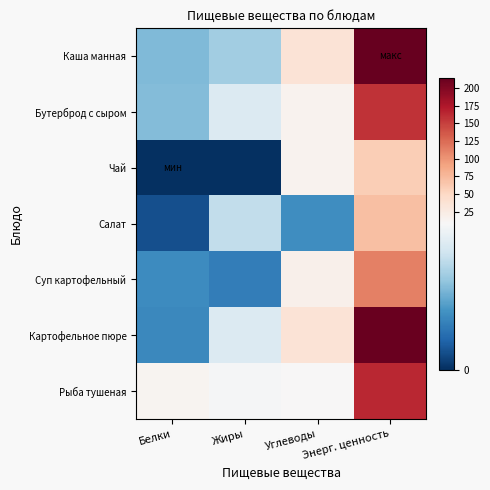

Reading left to right, list all the values displayed in this chart.

Каша манная: Белки=4.5	Жиры=5.3	Углеводы=37.1	Энерг. ценность=214.7
Бутерброд с сыром: Белки=4.6	Жиры=7.0	Углеводы=14.8	Энерг. ценность=157.0
Чай: Белки=0.0	Жиры=0.0	Углеводы=14.9	Энерг. ценность=59.4
Салат: Белки=0.9	Жиры=6.1	Углеводы=3.0	Энерг. ценность=70.6
Суп картофельный: Белки=3.0	Жиры=2.5	Углеводы=18.8	Энерг. ценность=111.7
Картофельное пюре: Белки=2.9	Жиры=7.0	Углеводы=36.8	Энерг. ценность=212.1
Рыба тушеная: Белки=13.0	Жиры=8.0	Углеводы=8.2	Энерг. ценность=164.1